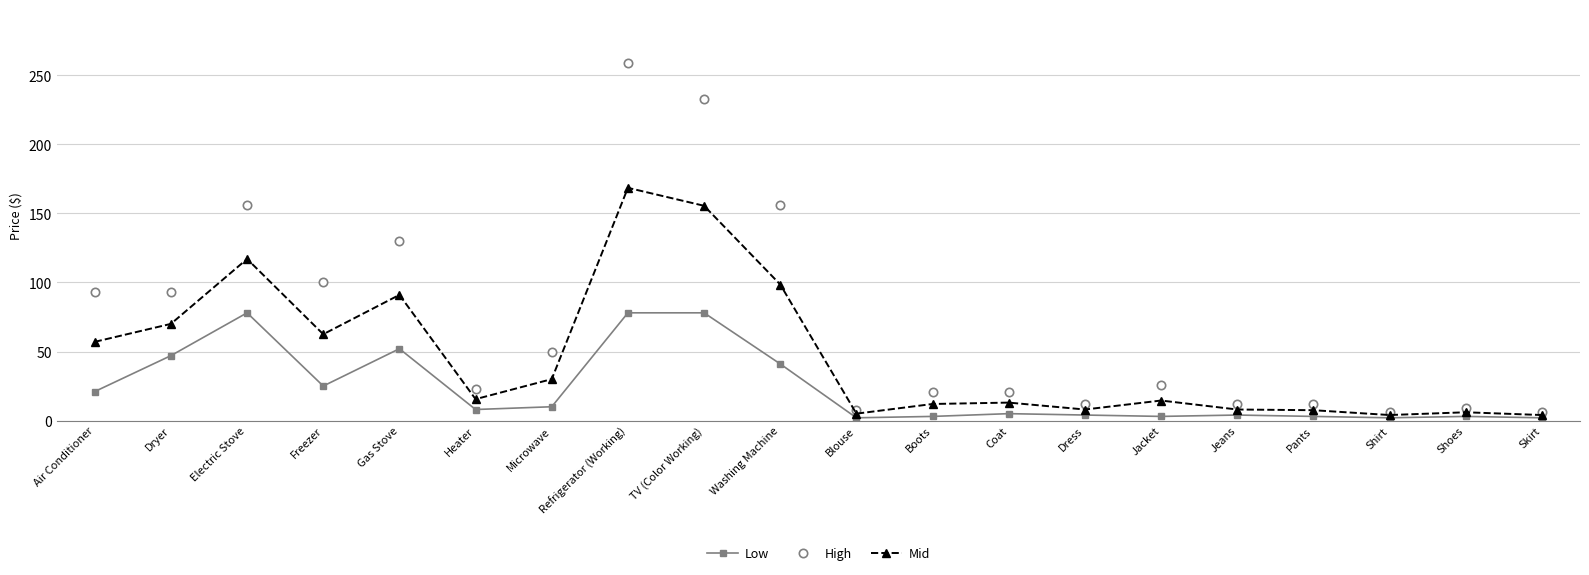

What is the maximum value shown in the chart?

259.0